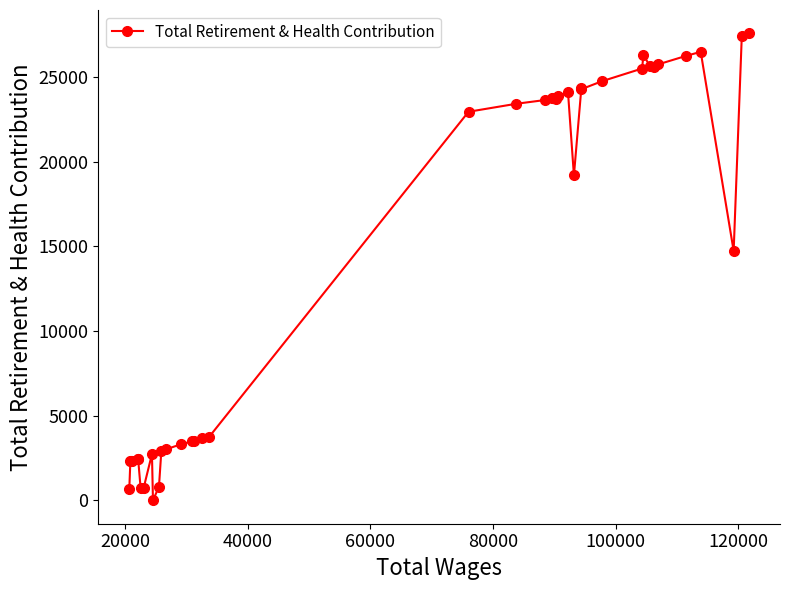

True or false: the data has more than 0 interior local peaks.

True